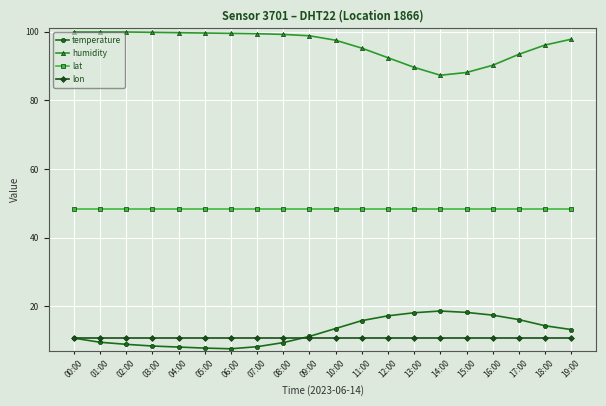

How many data points does each series have?

20